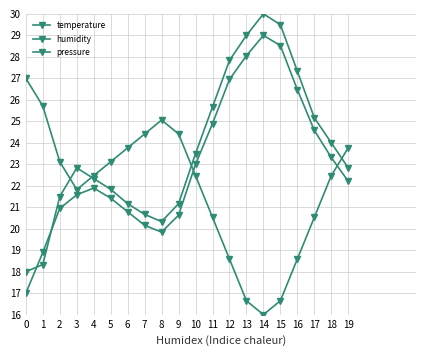

How many distinct data groups are displayed?

3